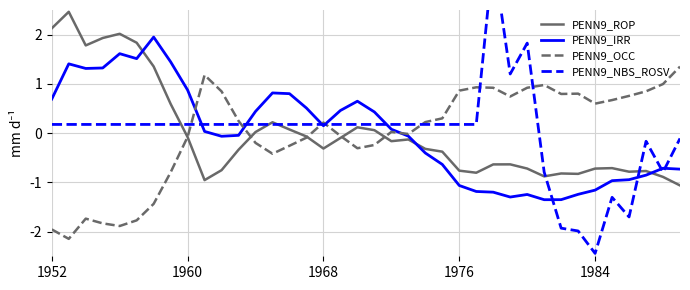

Rank the series by their maximum value, from highest to lowest.

PENN9_NBS_ROSV, PENN9_ROP, PENN9_IRR, PENN9_OCC